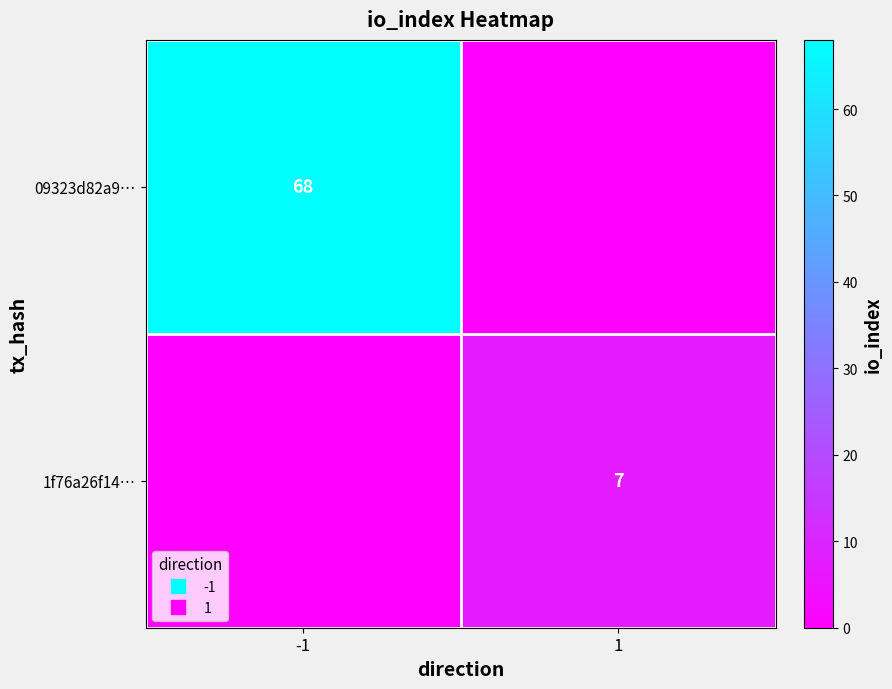

What is the sum of the 1f76a26f14… values at -1 and 1?

7